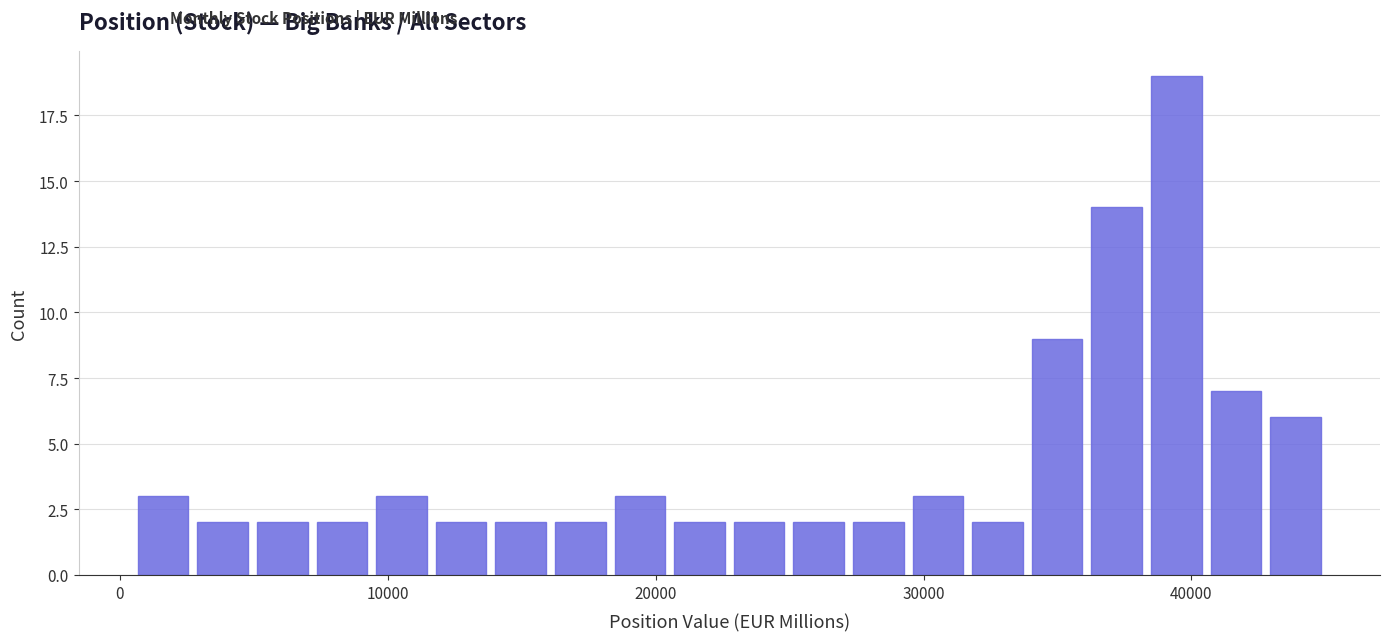

Around what value on the x-axis is the tallest bar? Give the approximate position of its centre, as read against the axis.

39000